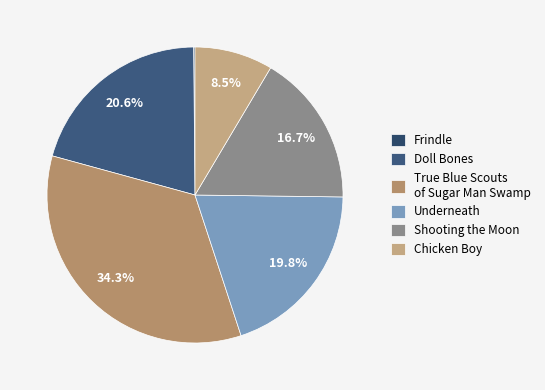

How many segments does this pie chart have?

6